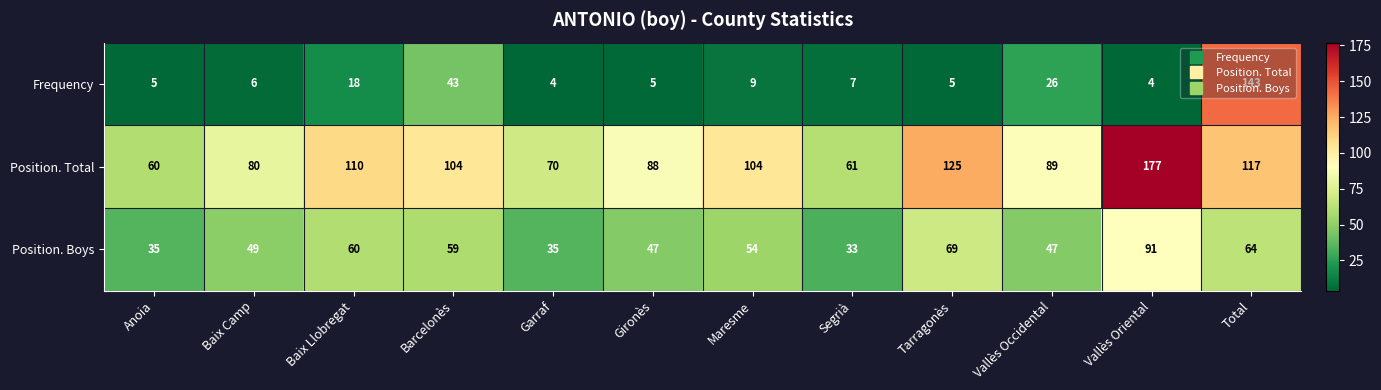

Rank the series at Total from lowest to highest value.

Position. Boys, Position. Total, Frequency